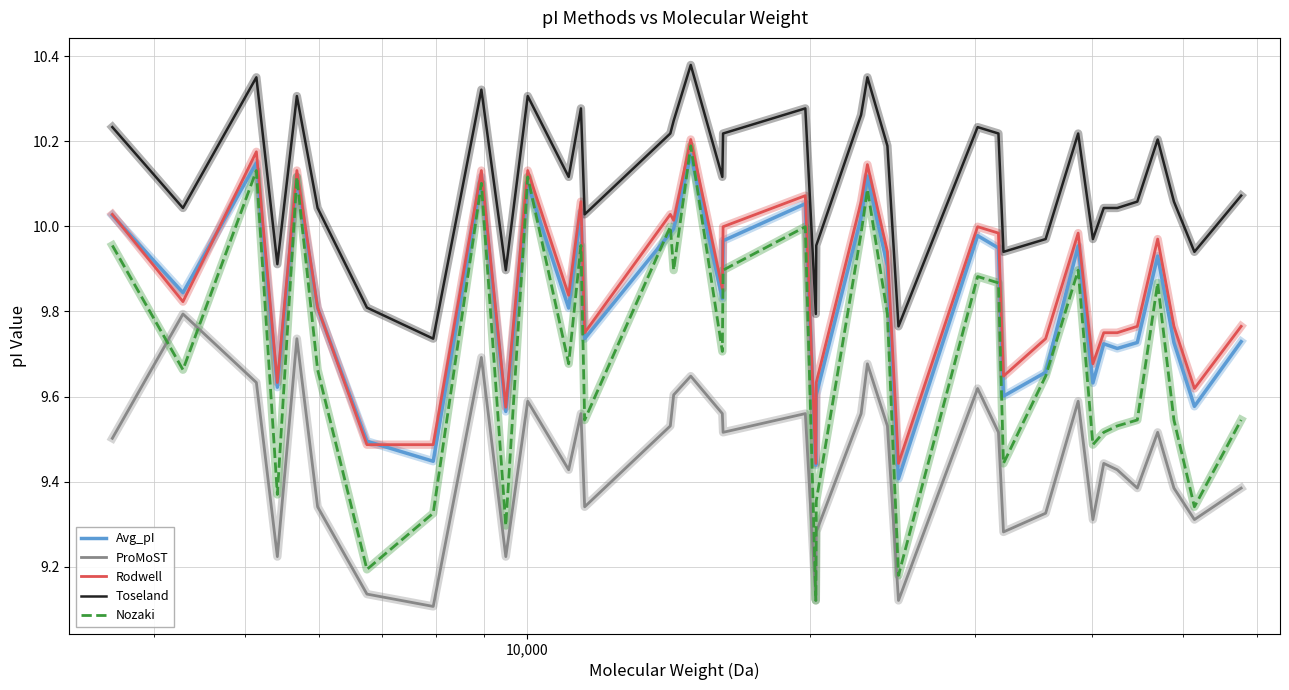

Which series has the largest total across all categories?

Toseland